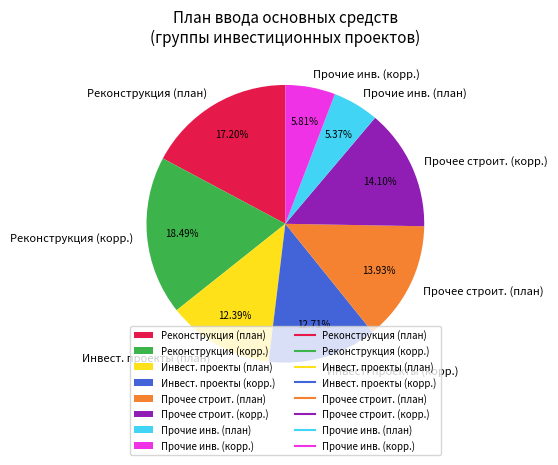

How many slices are in this pie chart?

8